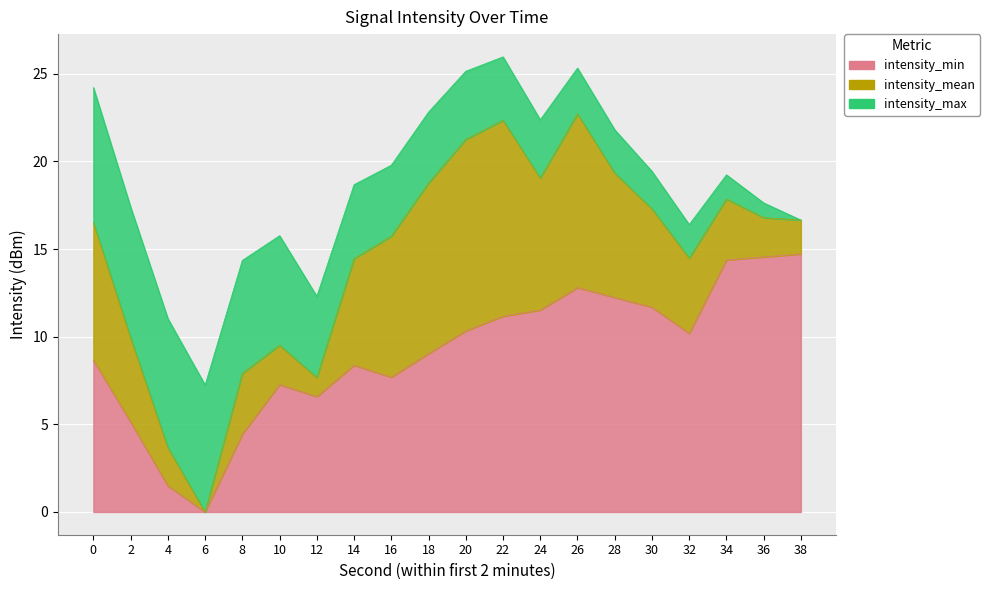

Where is the first local maximum for intensity_min?

10